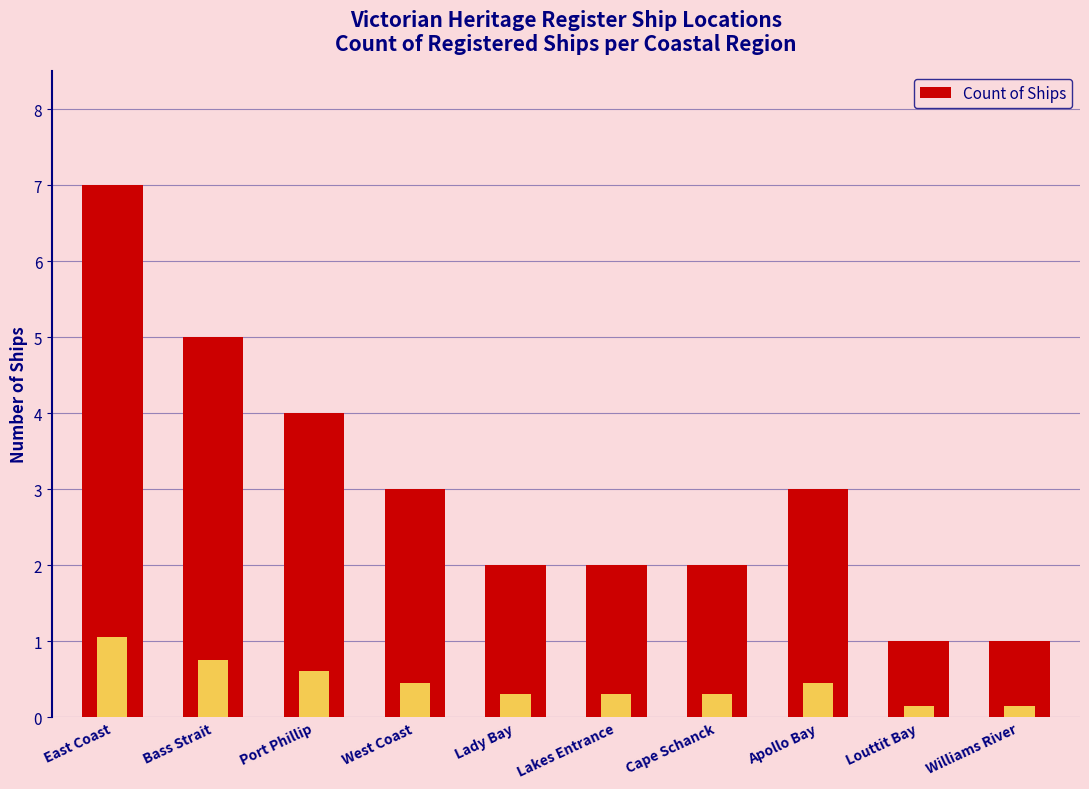

Does the chart contain stacked bars?

No